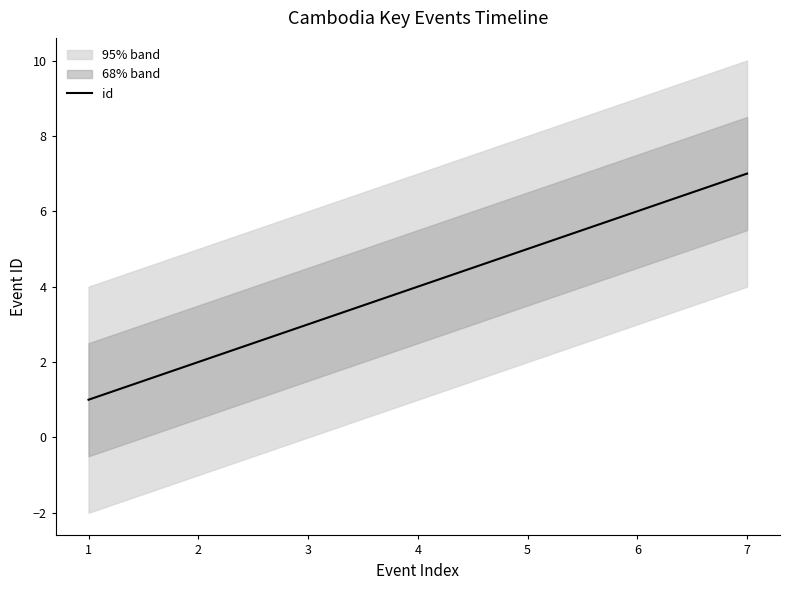

Rank the categories by value from highest to lowest.

7, 6, 5, 4, 3, 2, 1